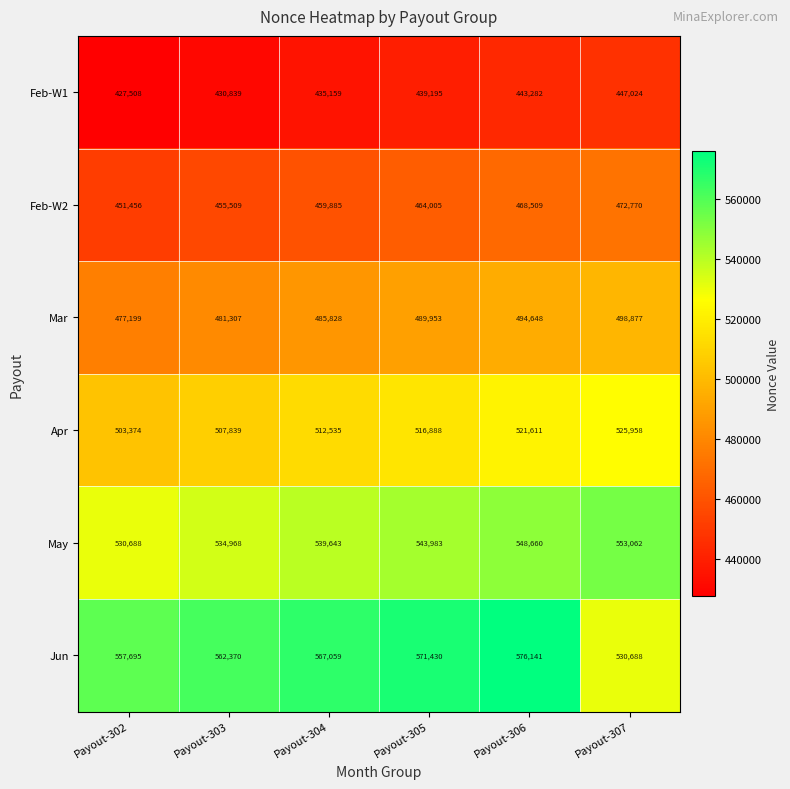

Rank the series by their average value, from lowest to highest.

Feb-W1, Feb-W2, Mar, Apr, May, Jun